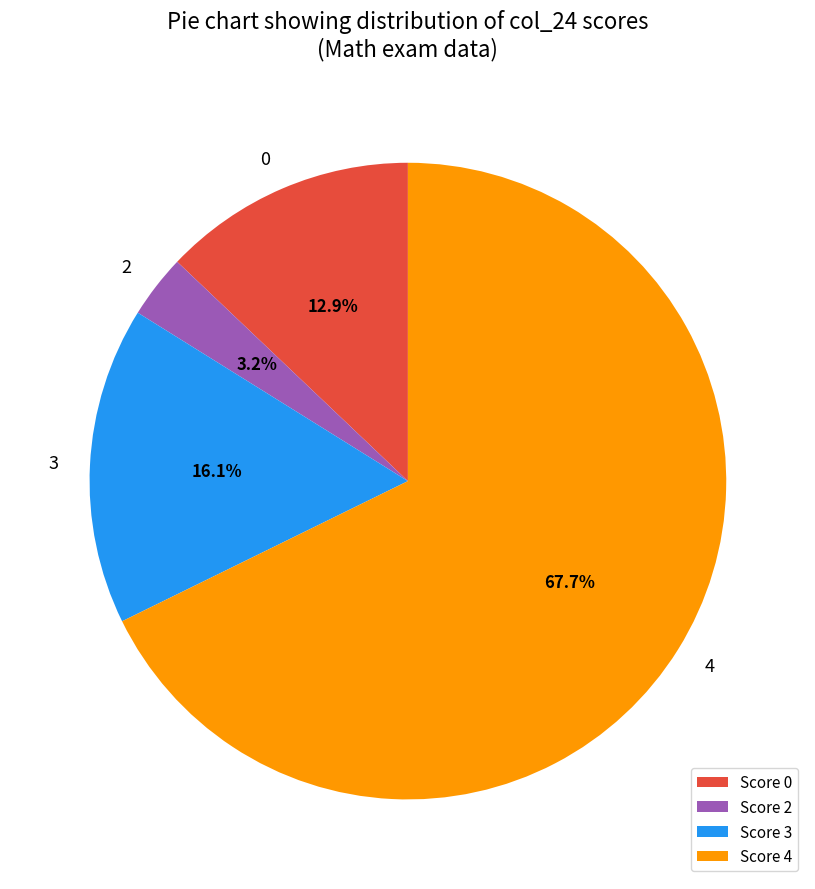

Between 3 and 0, which is larger?

3